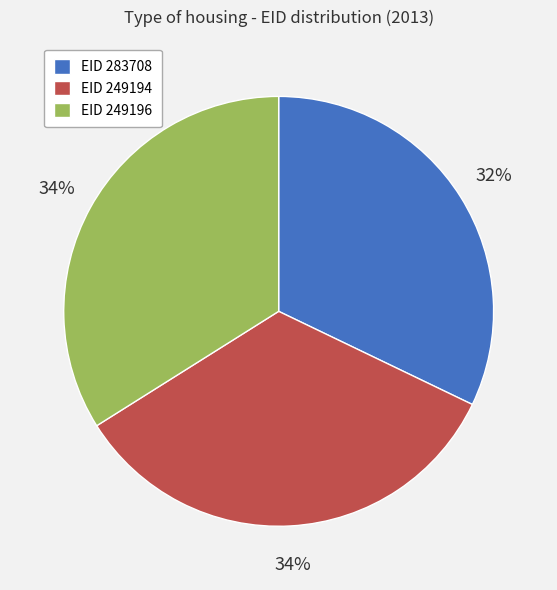

Does EID 249194 account for over 50% of the chart?

No